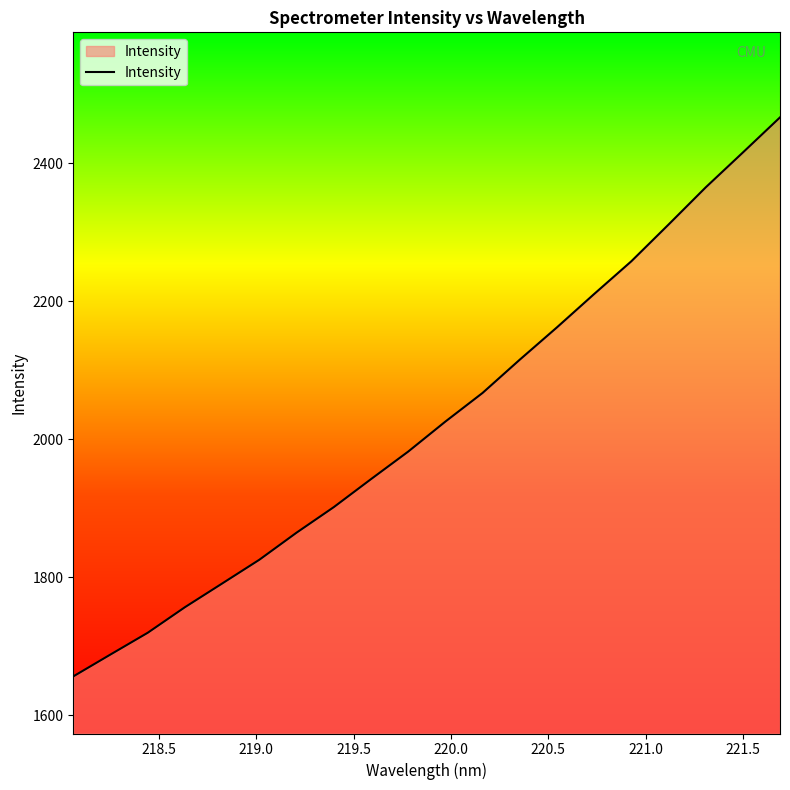

What is the maximum value shown in the chart?

2466.9